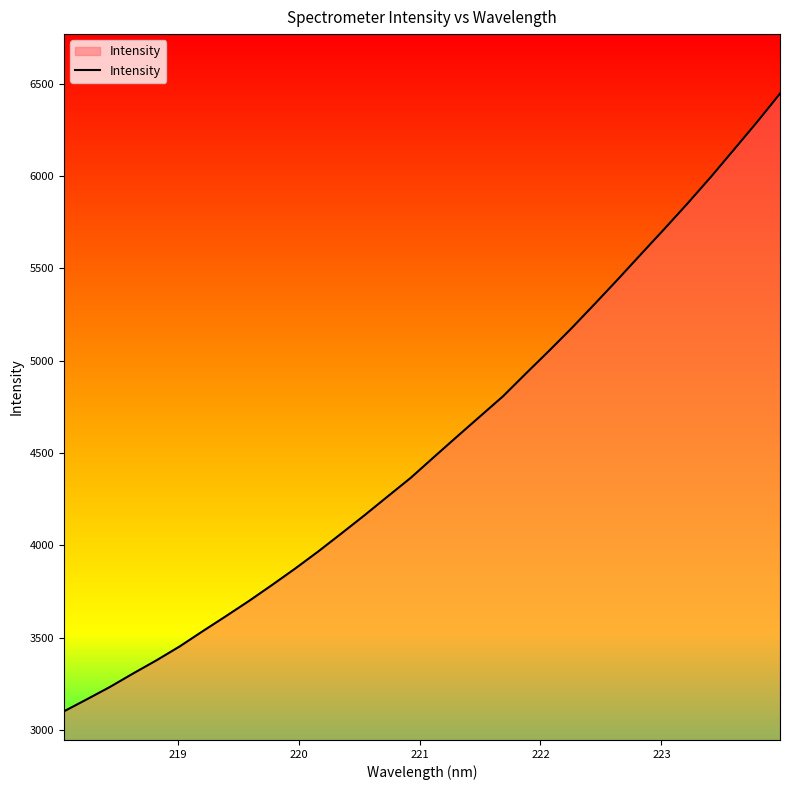

Count the number of data series in this chart.

1